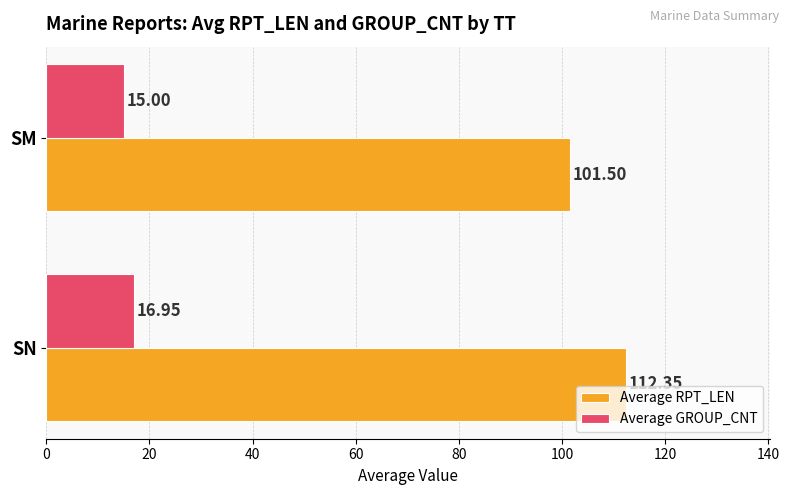

List the series in order of their overall mean, highest first.

Average RPT_LEN, Average GROUP_CNT